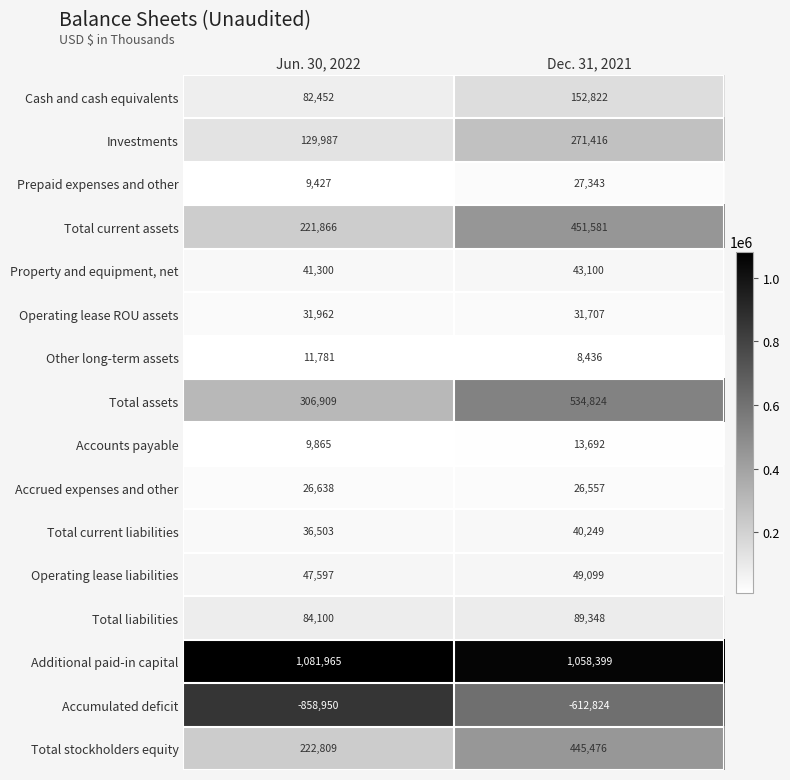

At Jun. 30, 2022, list the series in order from largest to smallest.

Additional paid-in capital, Total assets, Total stockholders equity, Total current assets, Investments, Total liabilities, Cash and cash equivalents, Operating lease liabilities, Property and equipment, net, Total current liabilities, Operating lease ROU assets, Accrued expenses and other, Other long-term assets, Accounts payable, Prepaid expenses and other, Accumulated deficit